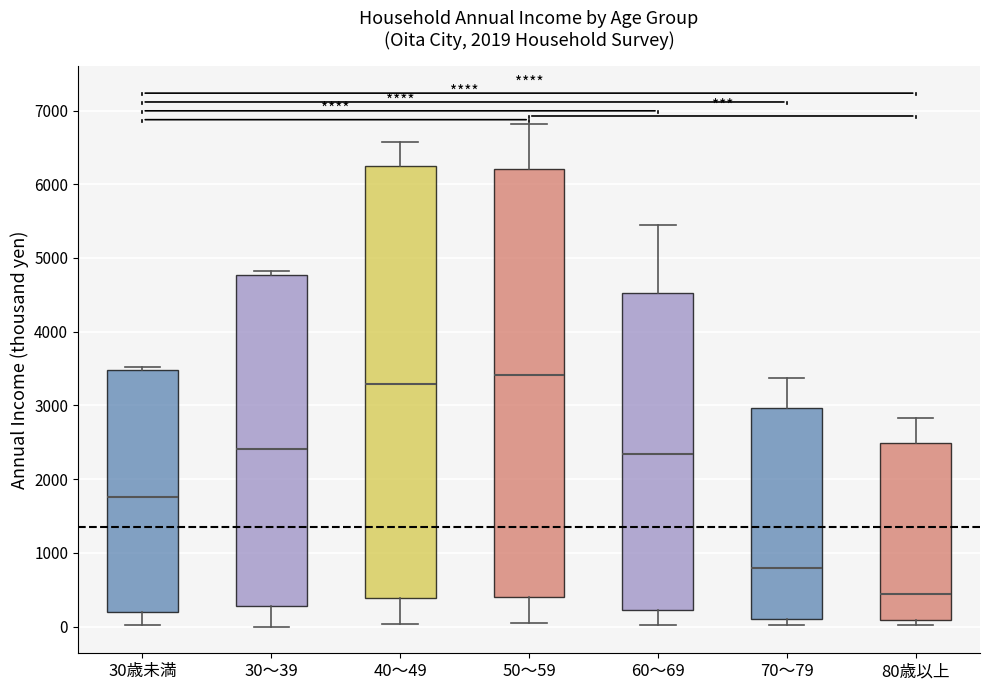

Which box's median line is the highest?

50～59